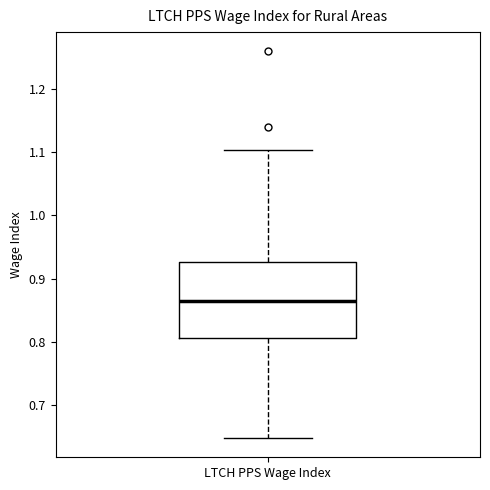

Where is the lower edge of the box for LTCH PPS Wage Index on the y-axis? The values are not printed on the chart, so give them approximately, as read against the axis.

0.81